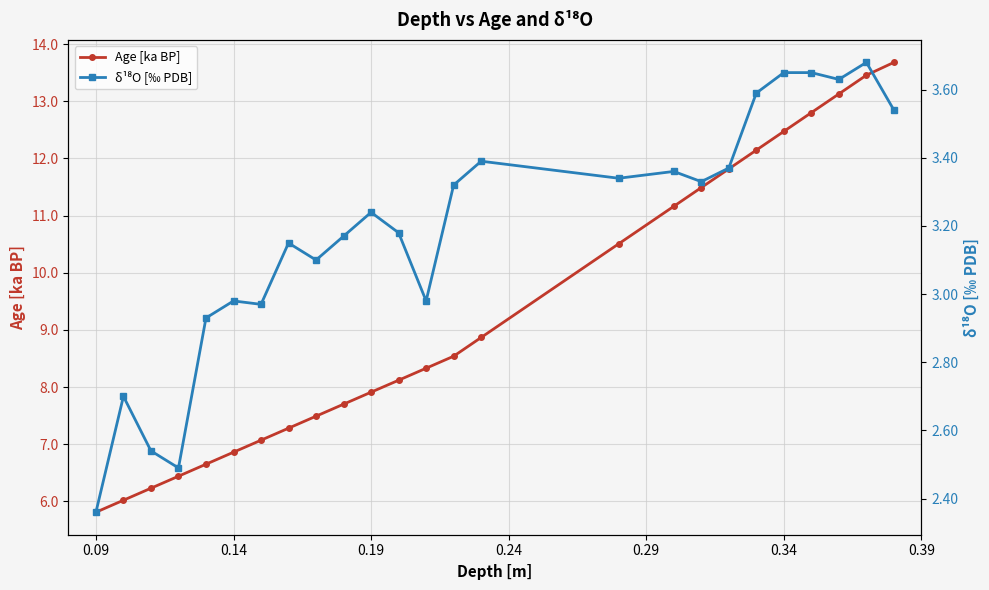

The Age [ka BP] series shows 7.9 at 0.19. True or false?

True